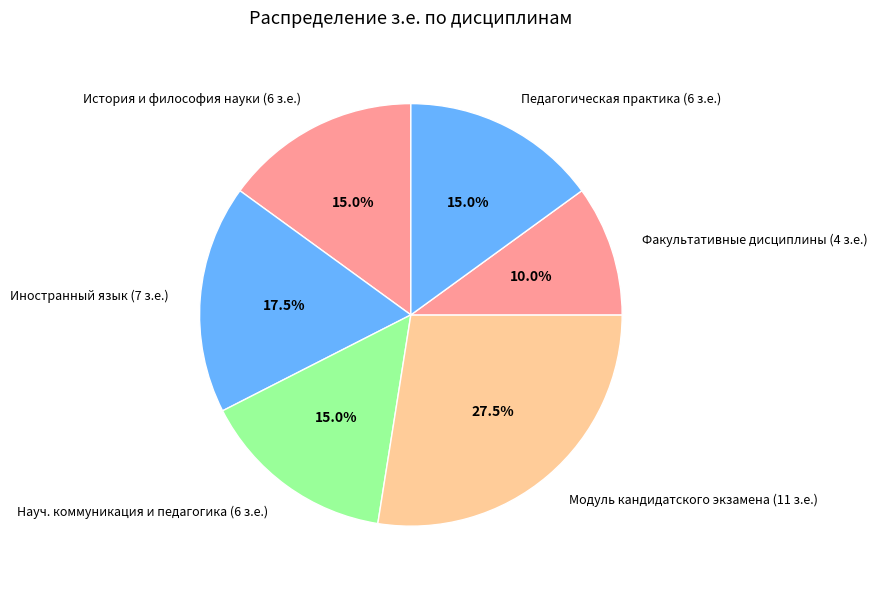

What is the total percentage of Иностранный язык (7 з.е.) and Модуль кандидатского экзамена (11 з.е.)?

45.0%